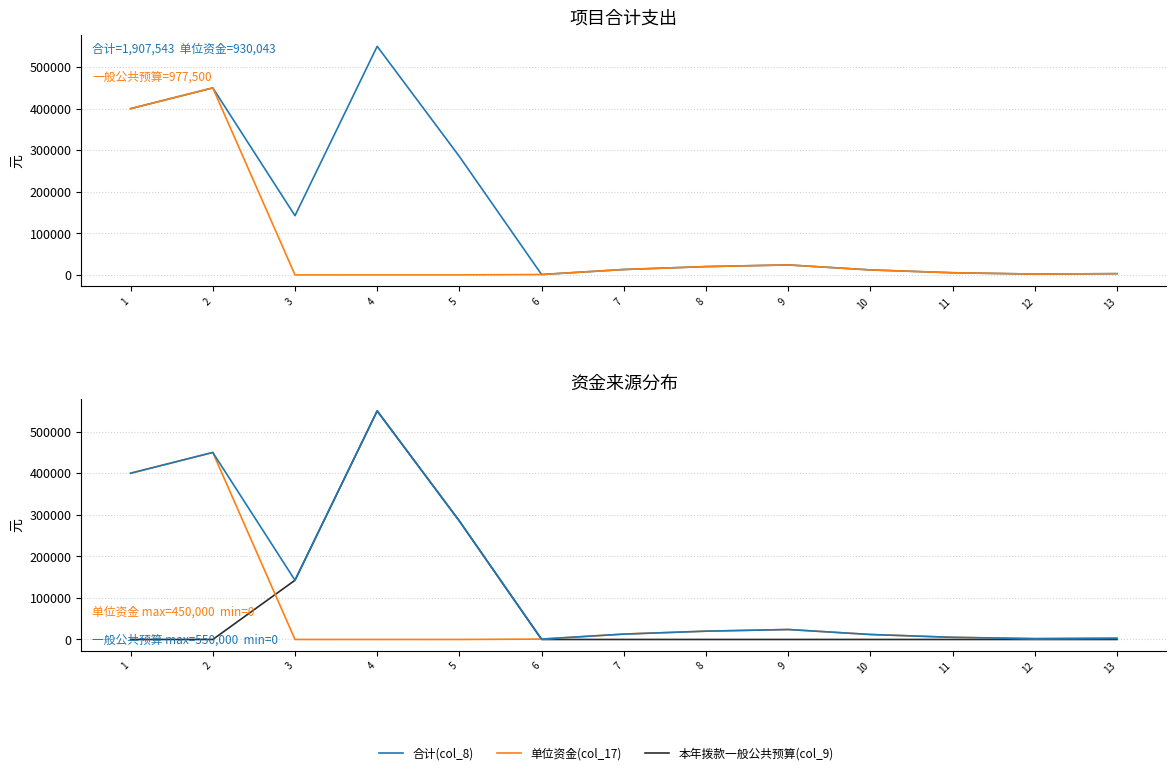

What is the average value of the 本年拨款一般公共预算(col_9) series?

75192.3